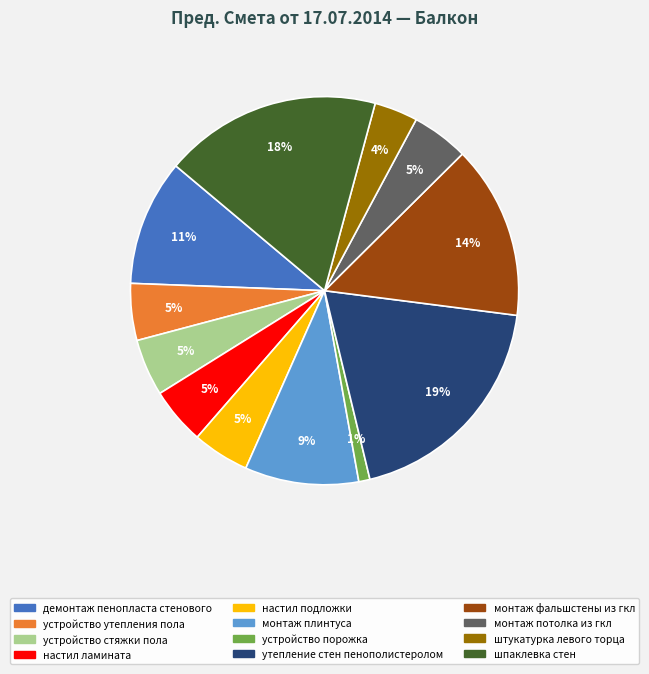

Which slice is the smallest?

устройство порожка